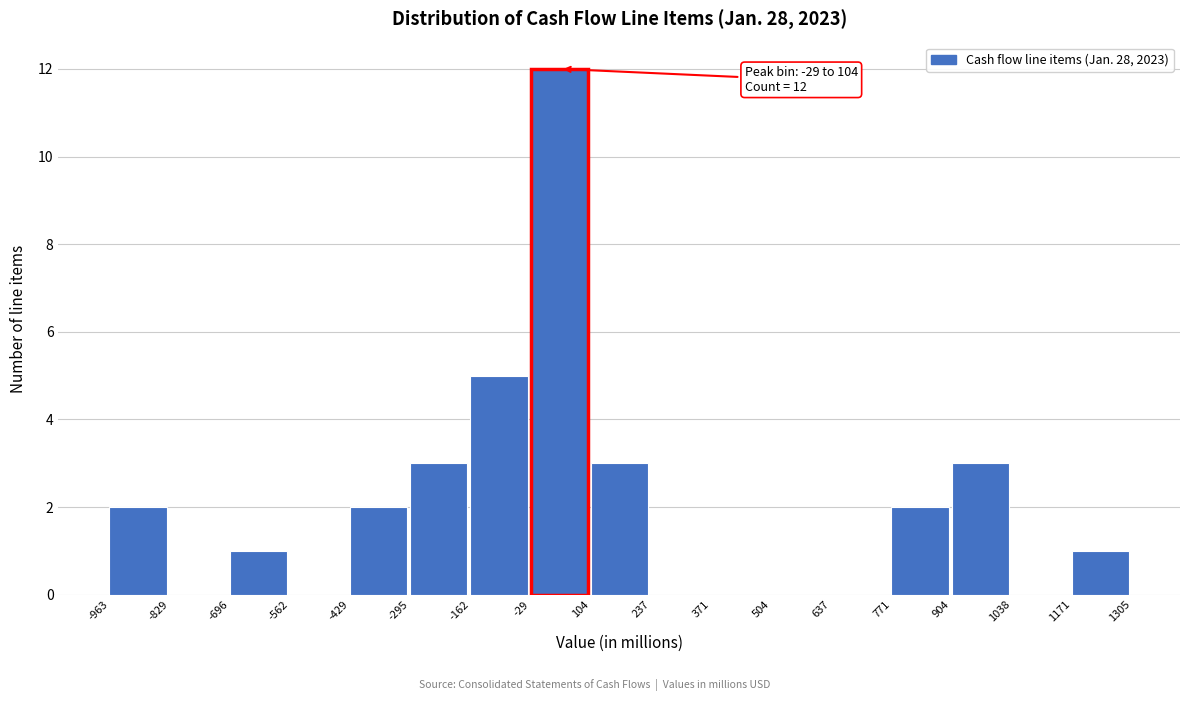

Over which range of the x-axis is the bar tallest?

-29 to 104